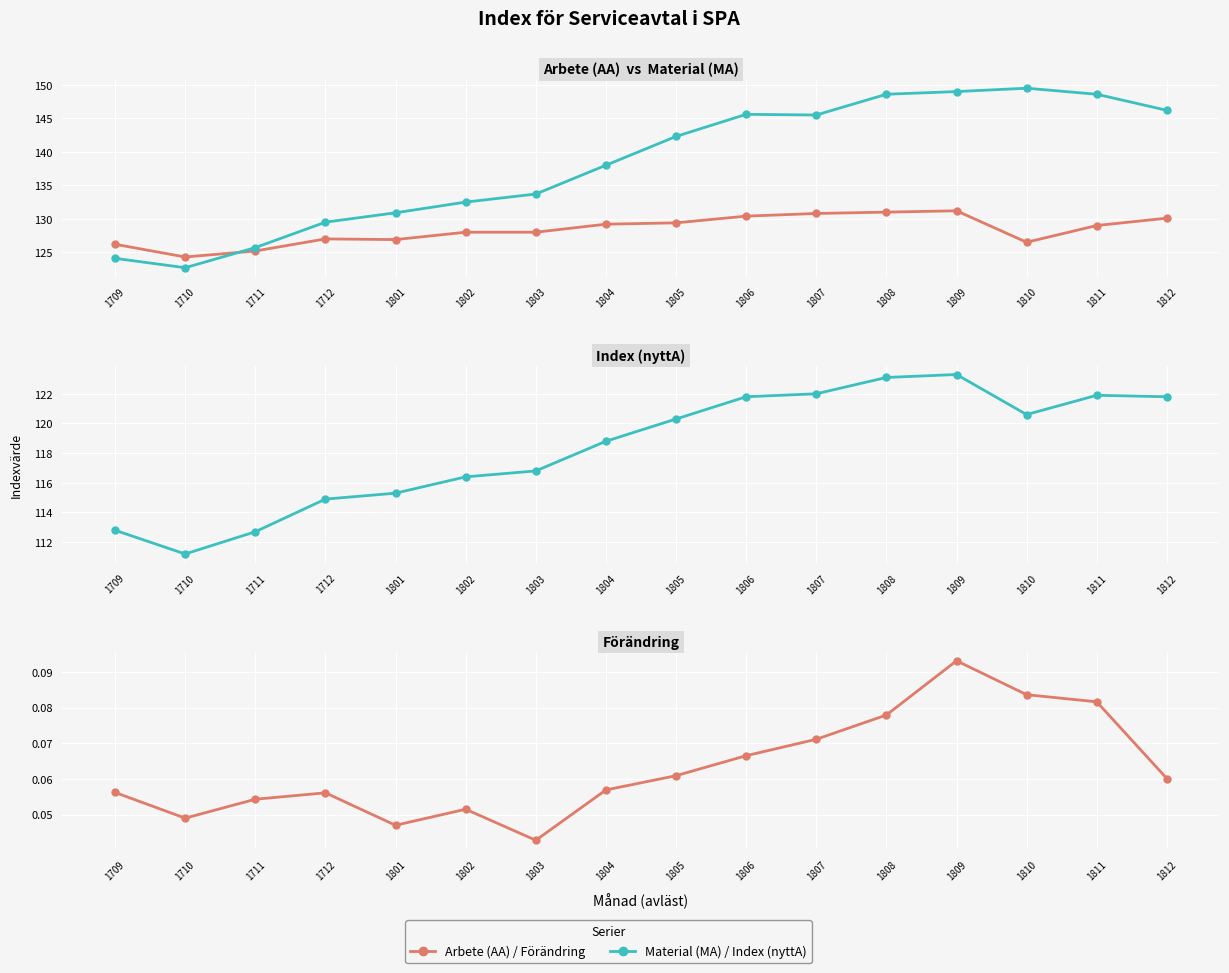

At how many categories does at least one series exceed 24?

16